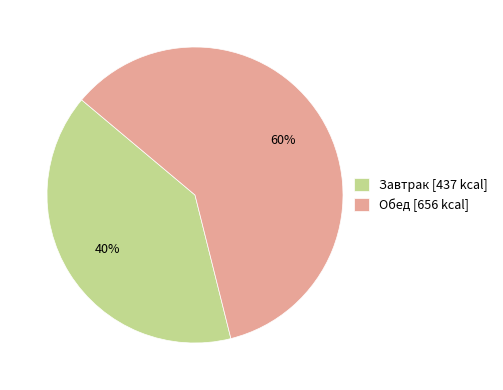

Is there a majority slice in this chart?

Yes